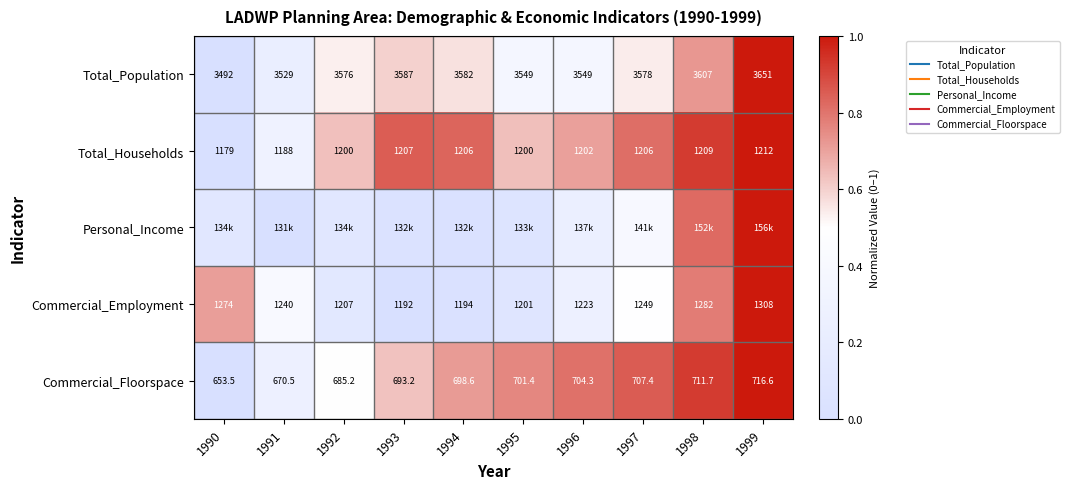

At how many categories does at least one series exceed 0?

10